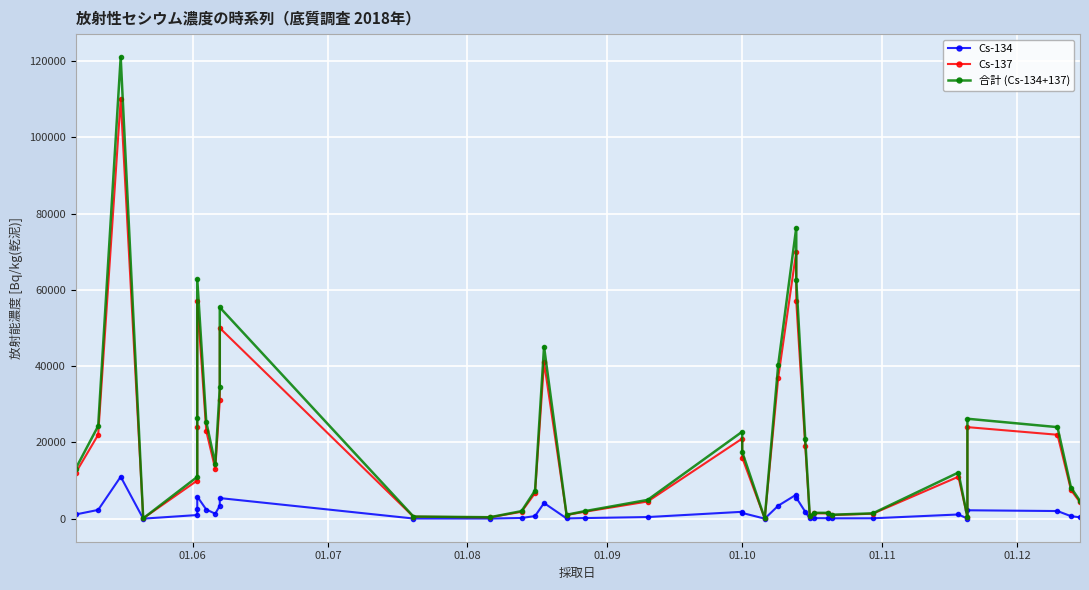

True or false: 合計 (Cs-134+137) has more than 0 interior local peaks.

True